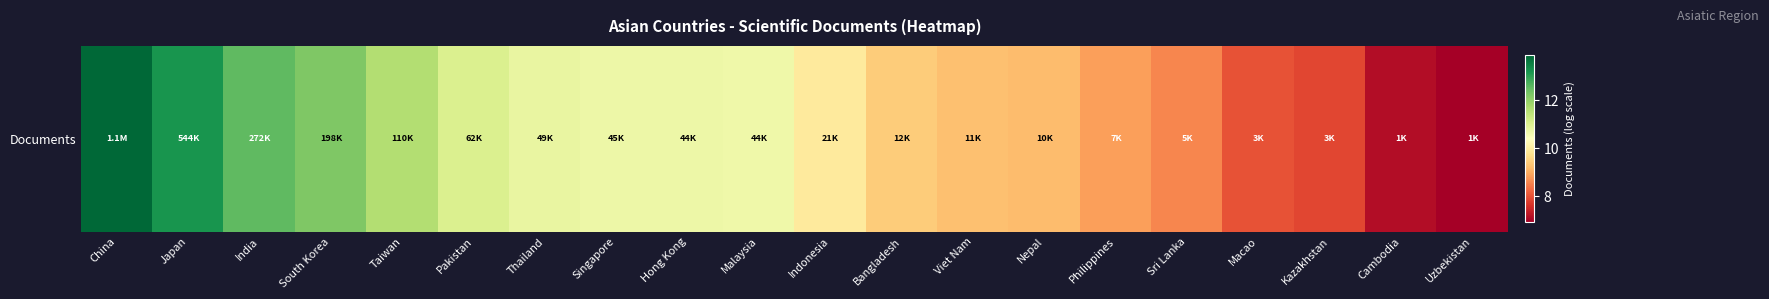

Which category has the lowest value across all series?

Uzbekistan